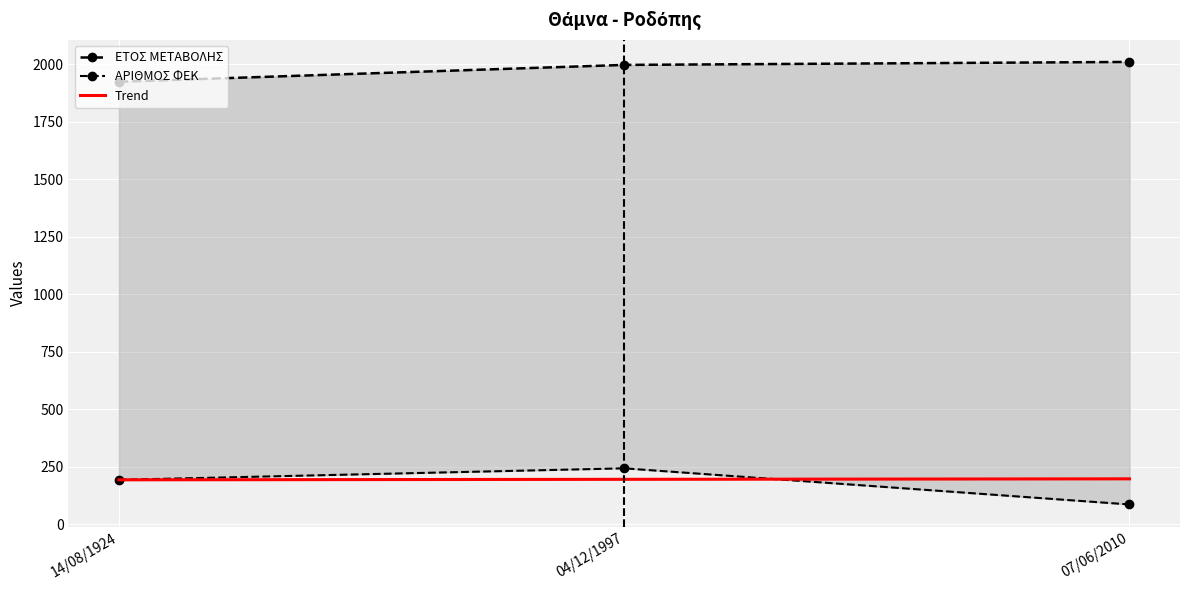

Which label corresponds to the largest value in the chart?

07/06/2010